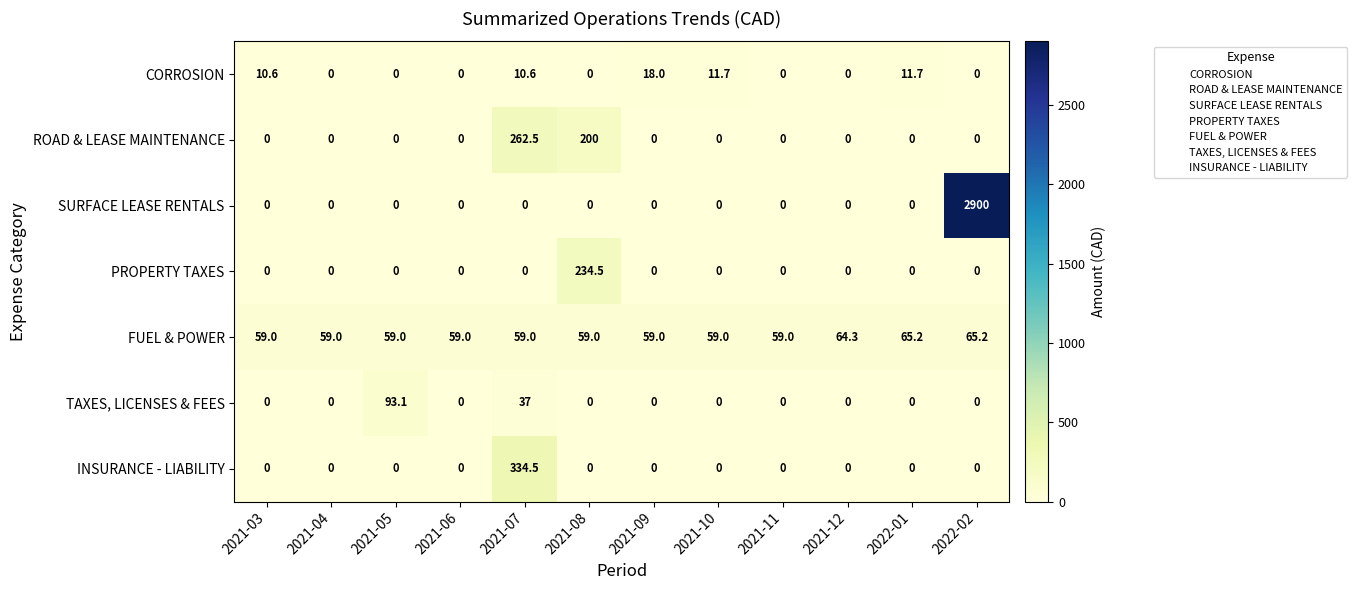

The INSURANCE - LIABILITY series shows 0.0 at 2021-03. True or false?

True